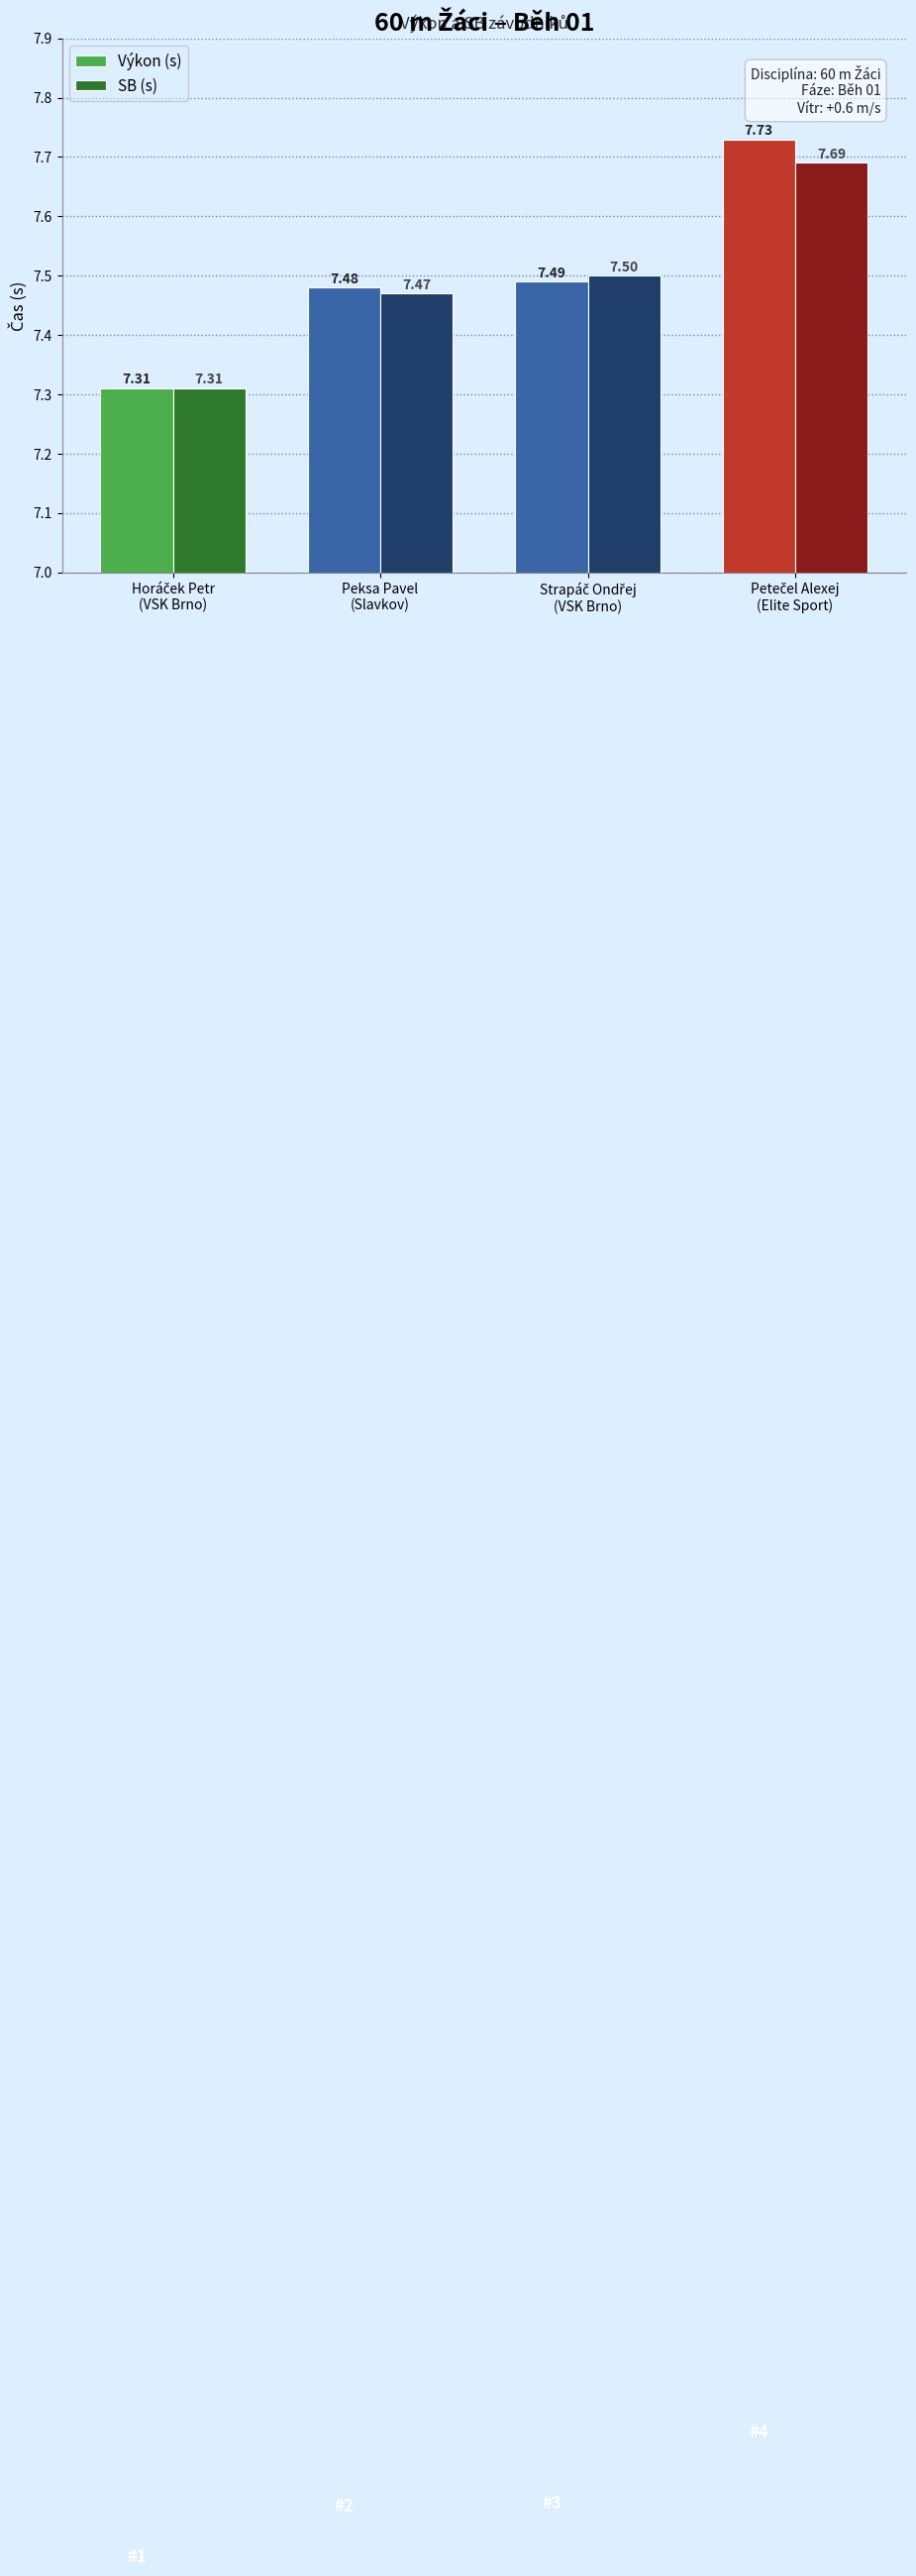

Reading right to left, transcribe all the data shown in this chart.

Výkon (s): 7.7	7.5	7.5	7.3
SB (s): 7.7	7.5	7.5	7.3